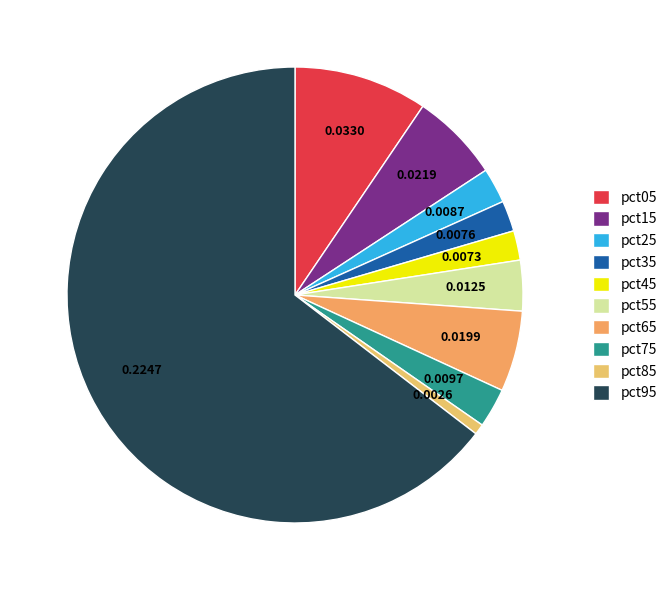

What percentage is the pct75 slice, to the nearest percent?

3%